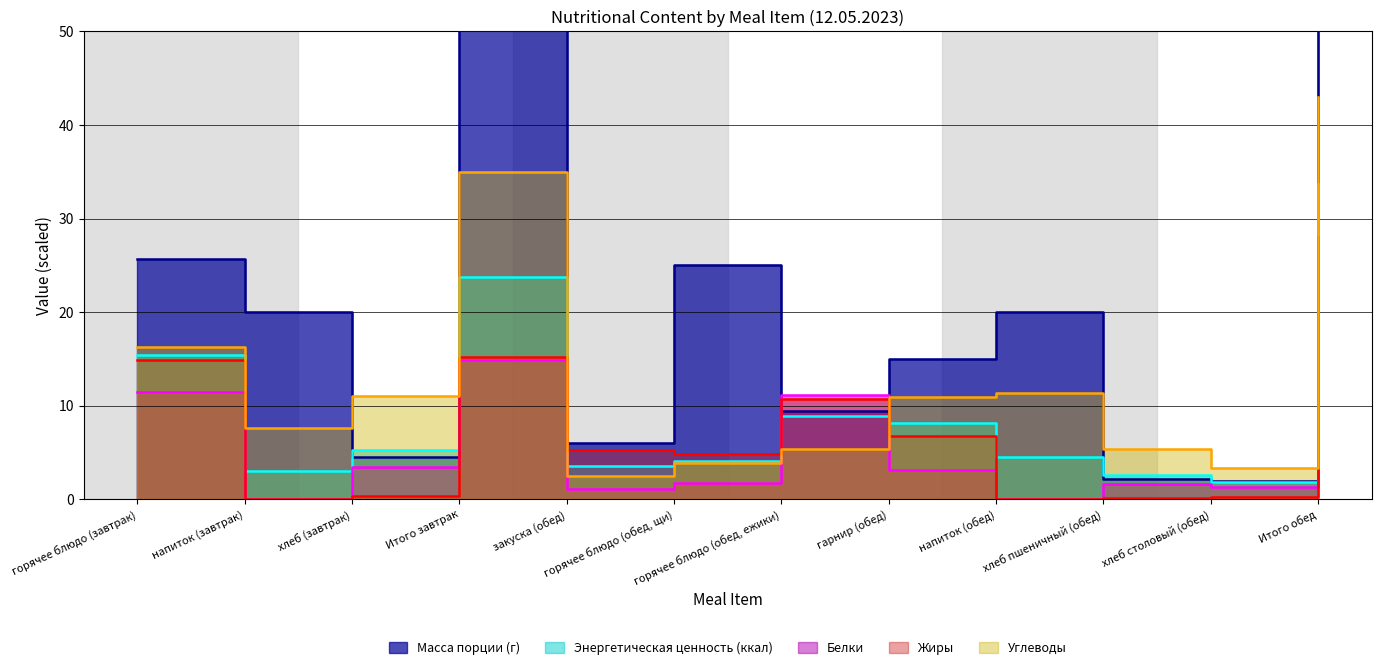

In Белки, how many points are higher than both neighbors (excluding endpoints)?

3